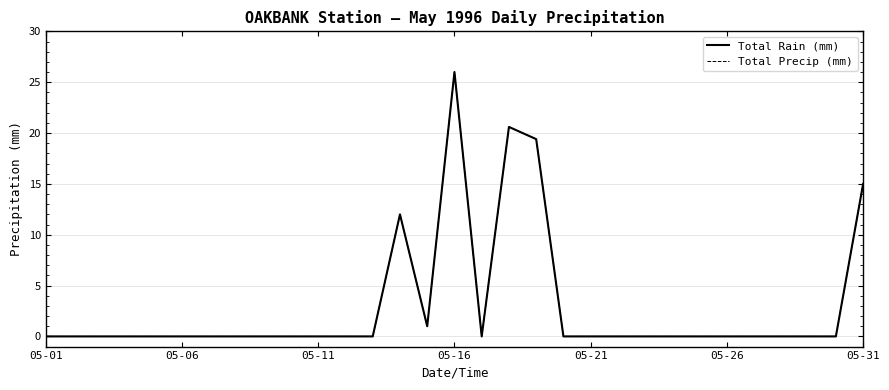

Reading left to right, list all the values displayed in this chart.

Total Rain (mm): 0.0	0.0	0.0	0.0	0.0	0.0	0.0	0.0	0.0	0.0	0.0	0.0	0.0	12.0	1.0	26.0	0.0	20.6	19.4	0.0	0.0	0.0	0.0	0.0	0.0	0.0	0.0	0.0	0.0	0.0	15.0
Total Precip (mm): 0.0	0.0	0.0	0.0	0.0	0.0	0.0	0.0	0.0	0.0	0.0	0.0	0.0	12.0	1.0	26.0	0.0	20.6	19.4	0.0	0.0	0.0	0.0	0.0	0.0	0.0	0.0	0.0	0.0	0.0	15.0